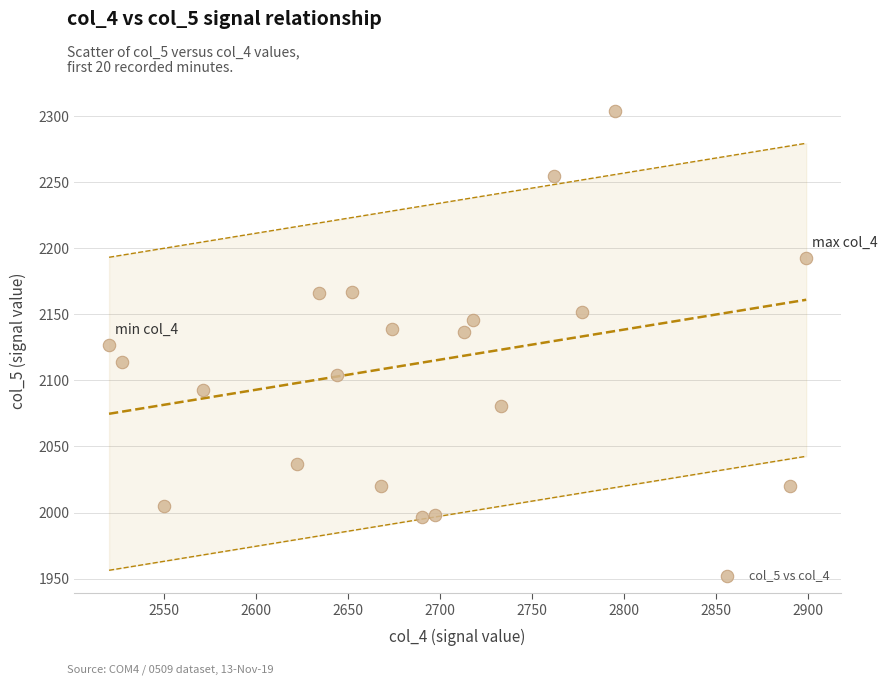

What is the range of Y values (max minus min)?

307